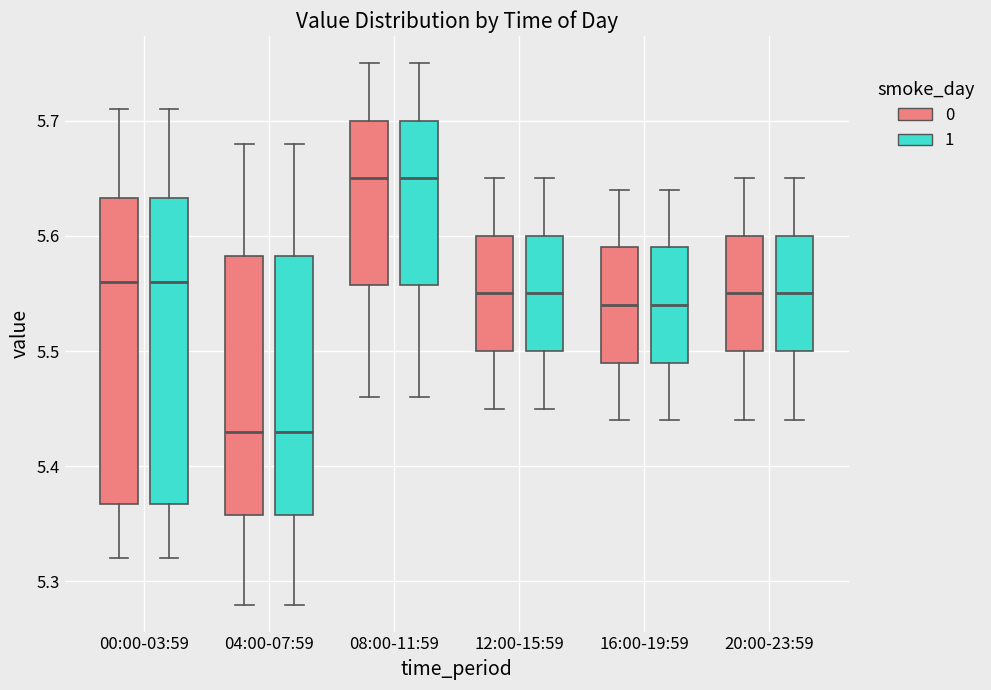

Reading left to right, read every box against the y-axis: the position of its median line, the range the box covers, and the ends of its whiskers. The values are not printed on the chart, so give them approximately, as read against the axis.

00:00-03:59 (0): median 5.56, box 5.37 to 5.63, whiskers 5.32 to 5.71
00:00-03:59 (1): median 5.56, box 5.37 to 5.63, whiskers 5.32 to 5.71
04:00-07:59 (0): median 5.43, box 5.36 to 5.58, whiskers 5.28 to 5.68
04:00-07:59 (1): median 5.43, box 5.36 to 5.58, whiskers 5.28 to 5.68
08:00-11:59 (0): median 5.65, box 5.56 to 5.70, whiskers 5.46 to 5.75
08:00-11:59 (1): median 5.65, box 5.56 to 5.70, whiskers 5.46 to 5.75
12:00-15:59 (0): median 5.55, box 5.50 to 5.60, whiskers 5.45 to 5.65
12:00-15:59 (1): median 5.55, box 5.50 to 5.60, whiskers 5.45 to 5.65
16:00-19:59 (0): median 5.54, box 5.49 to 5.59, whiskers 5.44 to 5.64
16:00-19:59 (1): median 5.54, box 5.49 to 5.59, whiskers 5.44 to 5.64
20:00-23:59 (0): median 5.55, box 5.50 to 5.60, whiskers 5.44 to 5.65
20:00-23:59 (1): median 5.55, box 5.50 to 5.60, whiskers 5.44 to 5.65